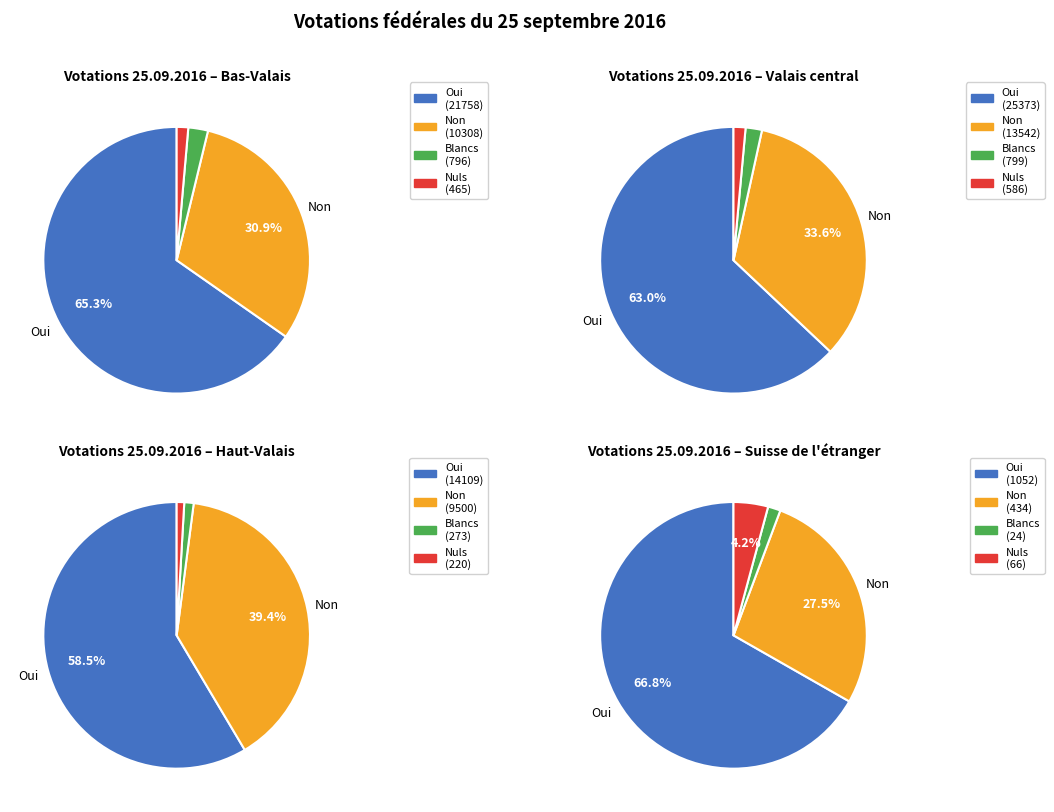

To the nearest percent, what percentage of the pie is Bas-Valais?

35%